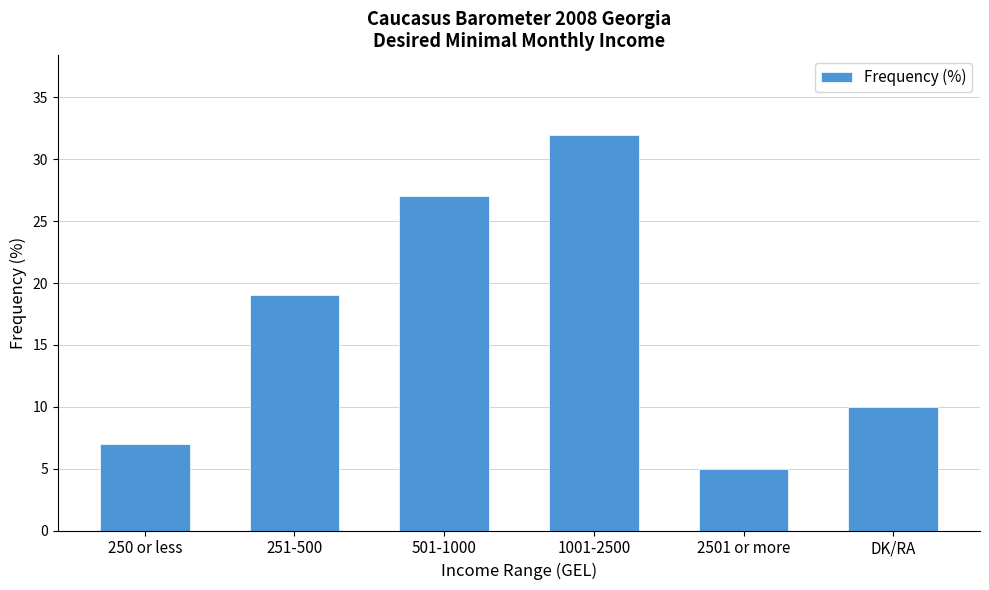

What is the minimum value shown in the chart?

5